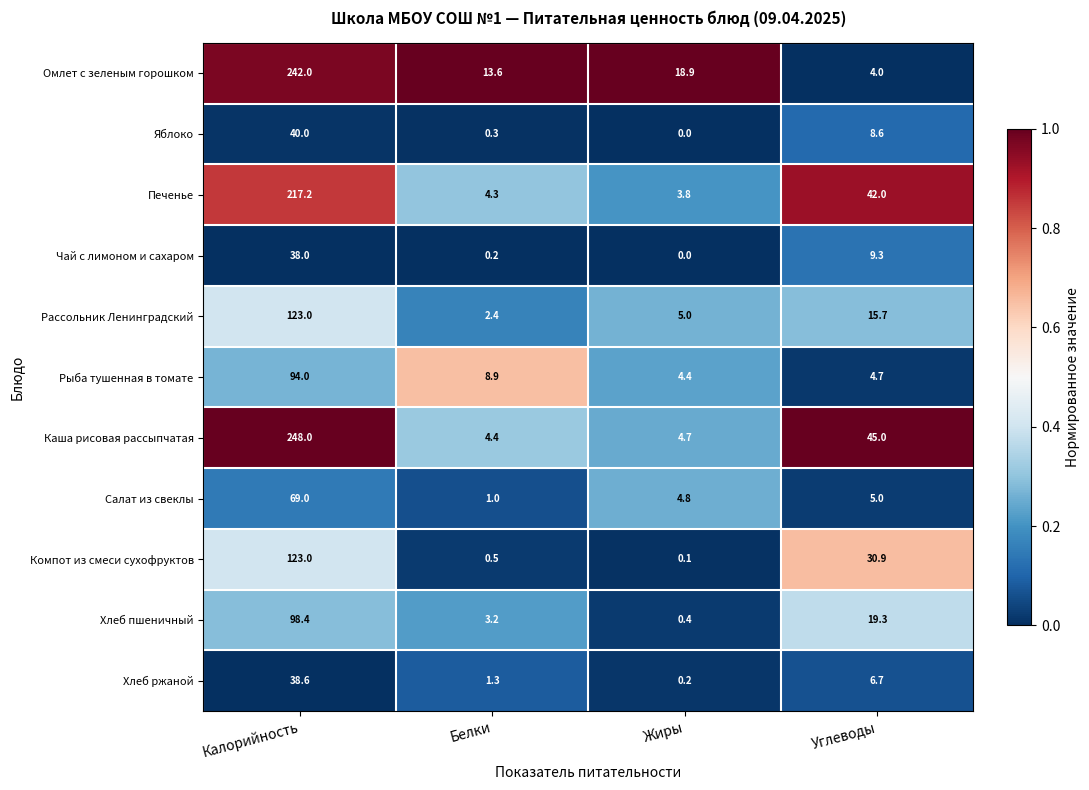

Which category has the highest value across all series?

Калорийность